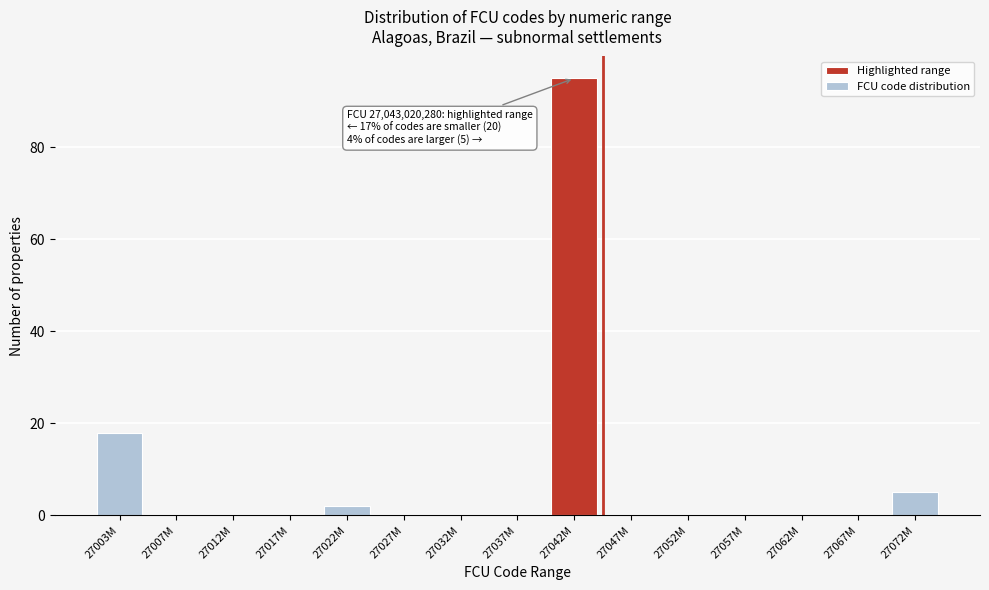

Reading left to right, extract all data points from this chart.

27003M=18	27007M=0	27012M=0	27017M=0	27022M=2	27027M=0	27032M=0	27037M=0	27042M=95	27047M=0	27052M=0	27057M=0	27062M=0	27067M=0	27072M=5